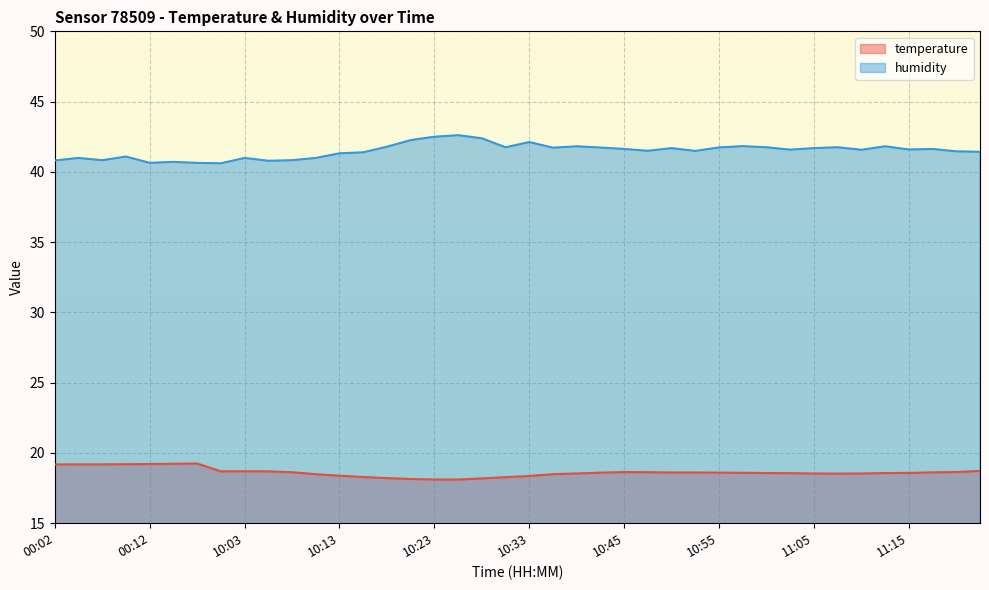

List the labels in order of temperature value, largest first.

00:16, 00:14, 00:12, 00:09, 00:04, 00:07, 00:02, 11:28, 10:03, 10:01, 10:06, 10:45, 11:20, 10:08, 10:48, 11:17, 10:50, 10:53, 10:43, 10:55, 10:57, 11:15, 11:00, 11:12, 11:02, 10:40, 11:05, 11:10, 11:07, 10:11, 10:38, 10:13, 10:33, 10:16, 10:30, 10:18, 10:28, 10:20, 10:23, 10:25